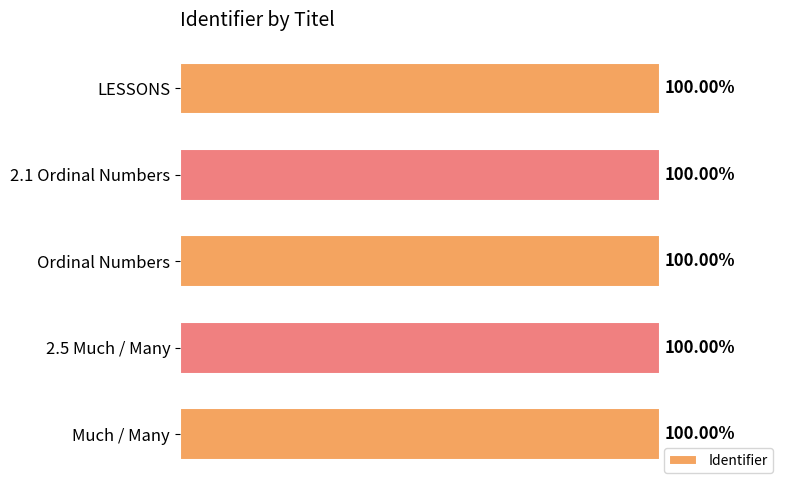

Does the chart contain any negative values?

No